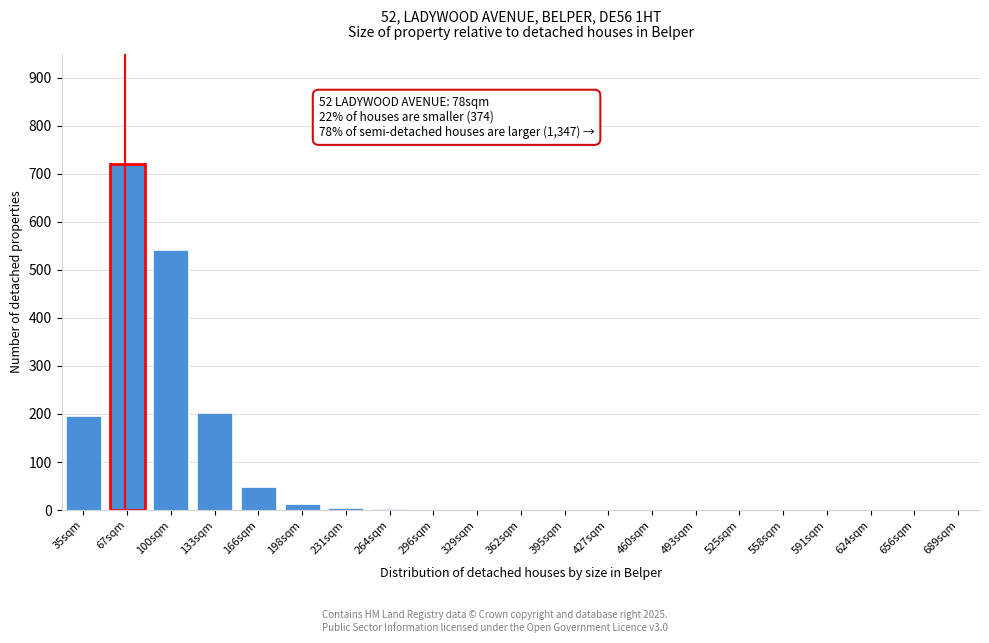

True or false: the data shows 0 at 591sqm.

True